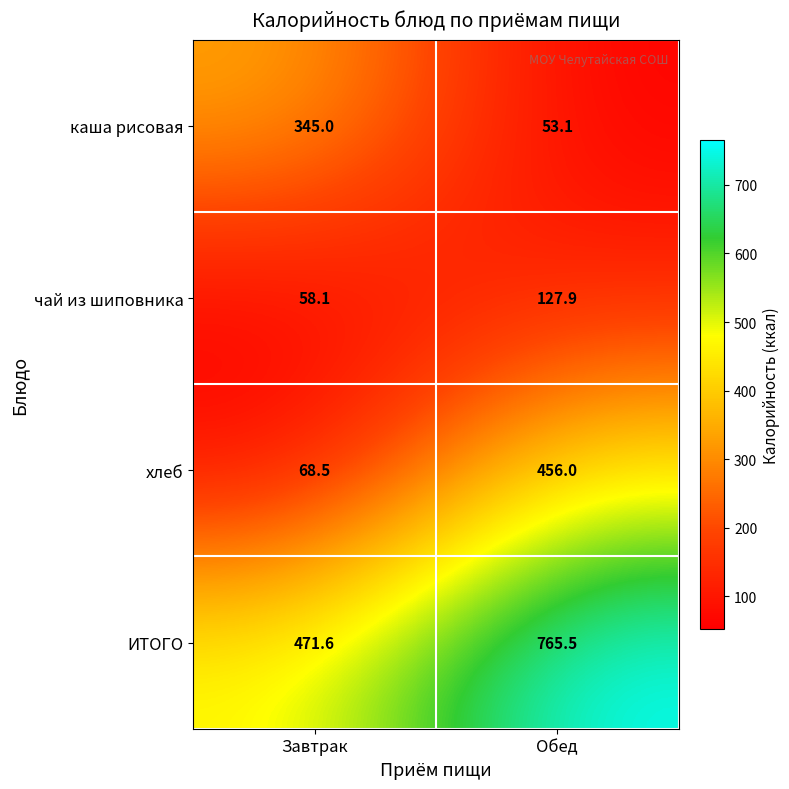

Which category has the highest value across all series?

Обед